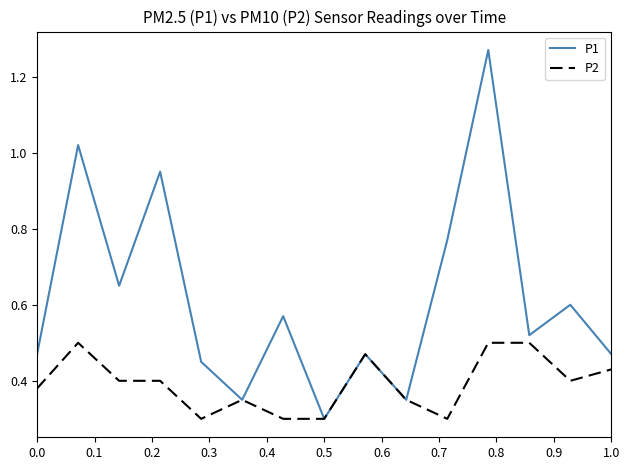

Rank the series by their average value, from highest to lowest.

P1, P2